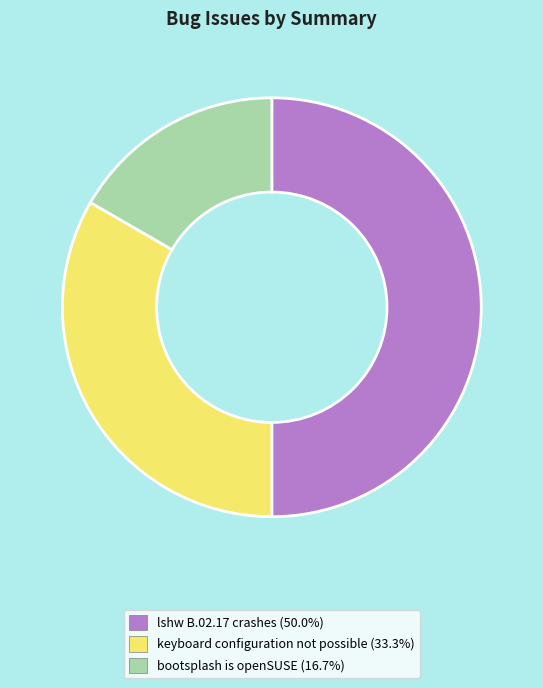

Rank the categories by value from lowest to highest.

bootsplash is openSUSE, keyboard configuration not possible, lshw B.02.17 crashes